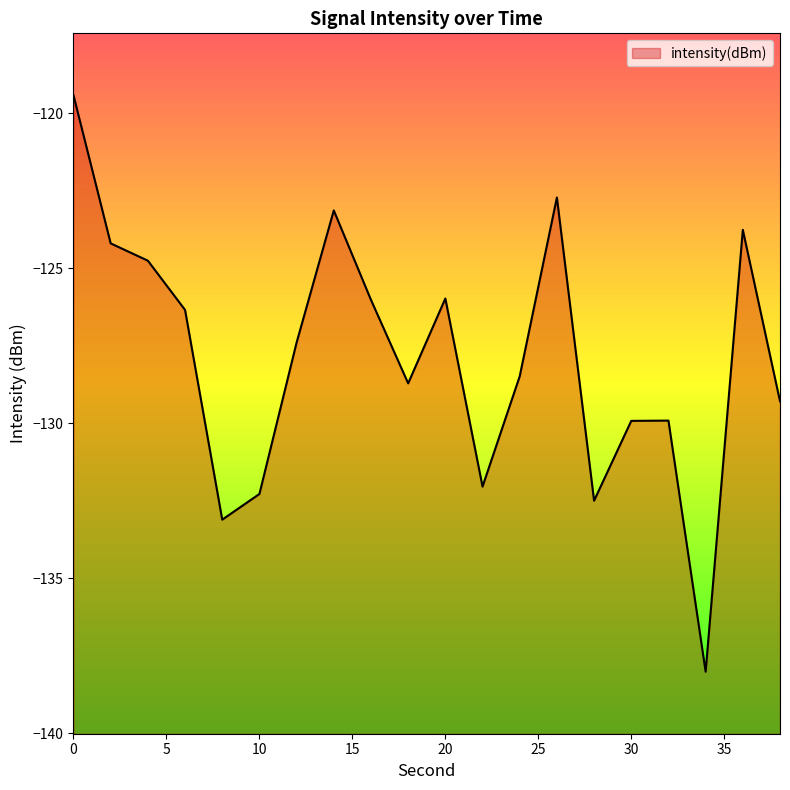

Reading left to right, what are all the values shown in this chart?

0=-119.4	2=-124.2	4=-124.8	6=-126.4	8=-133.1	10=-132.3	12=-127.4	14=-123.1	16=-126.0	18=-128.7	20=-126.0	22=-132.1	24=-128.5	26=-122.7	28=-132.5	30=-129.9	32=-129.9	34=-138.0	36=-123.8	38=-129.3